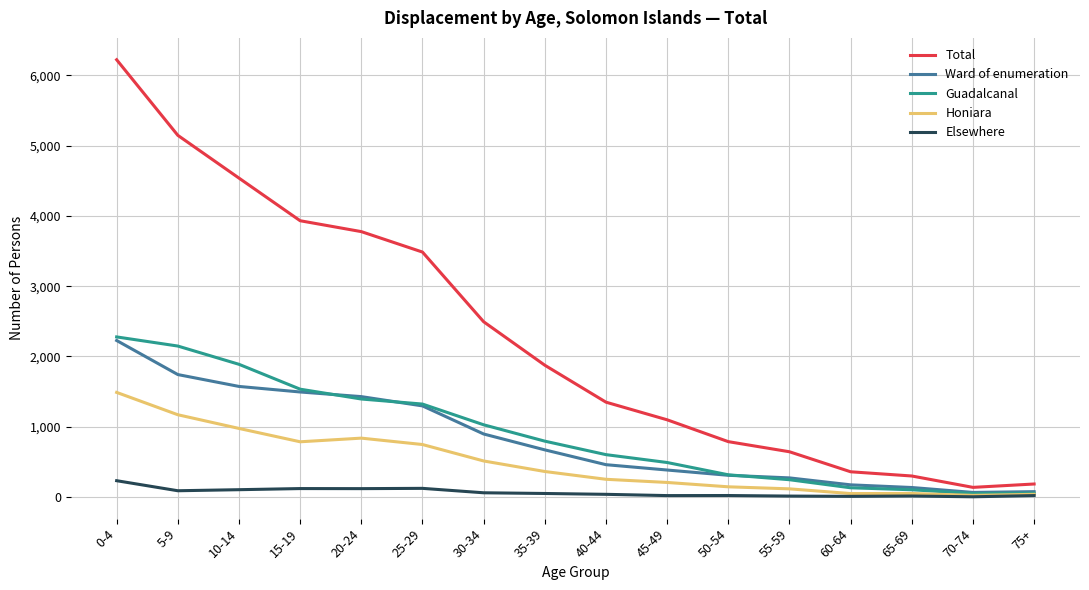

The value of Ward of enumeration at 10-14 is 1573. True or false?

True